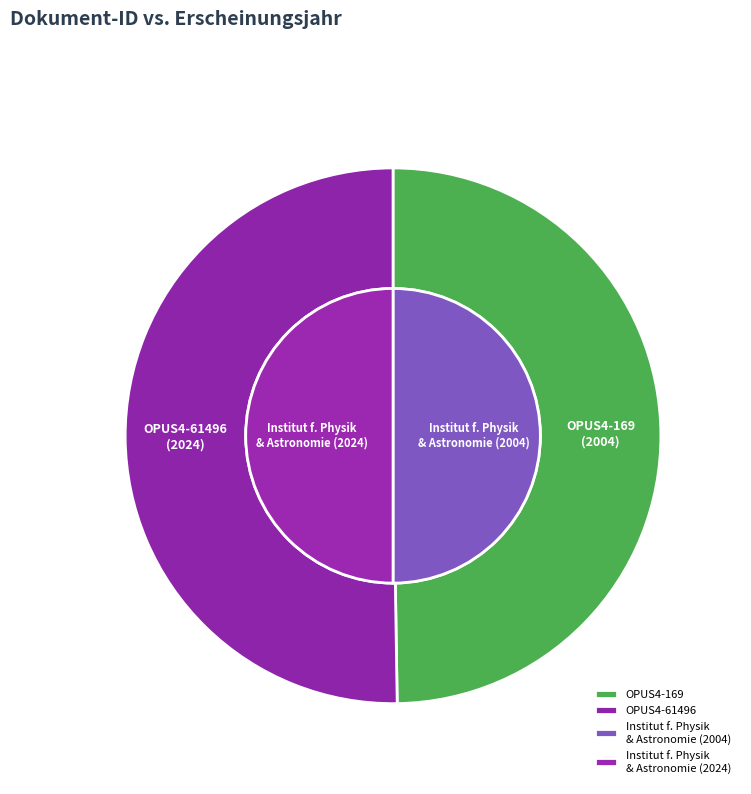

Do OPUS4-61496 and OPUS4-169 together represent more than half of the pie?

Yes